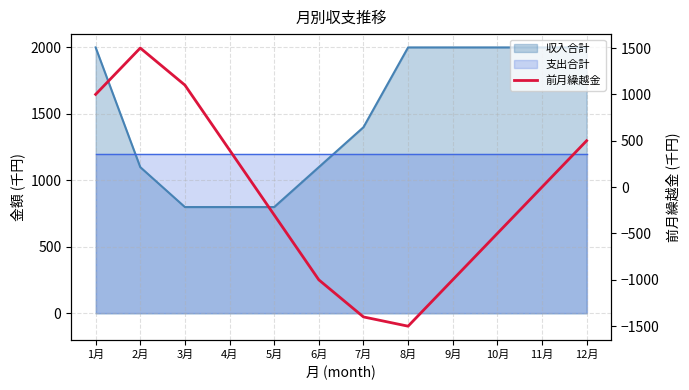

What position from the right is 3月?

10